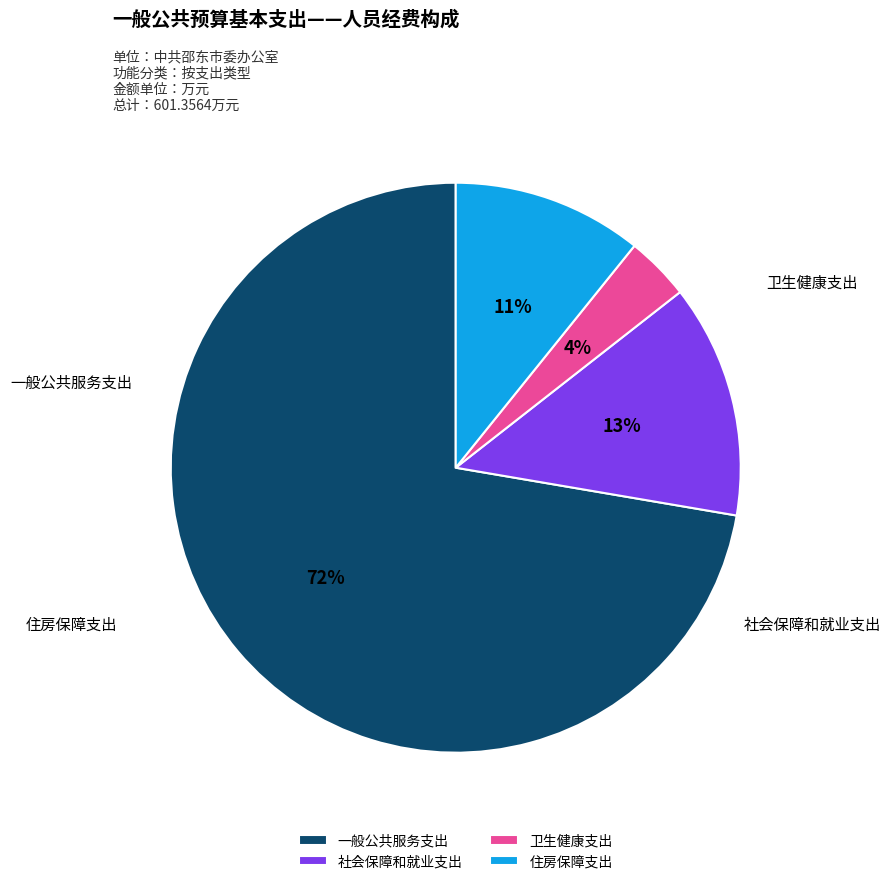

Which category has the biggest portion of the pie?

一般公共服务支出